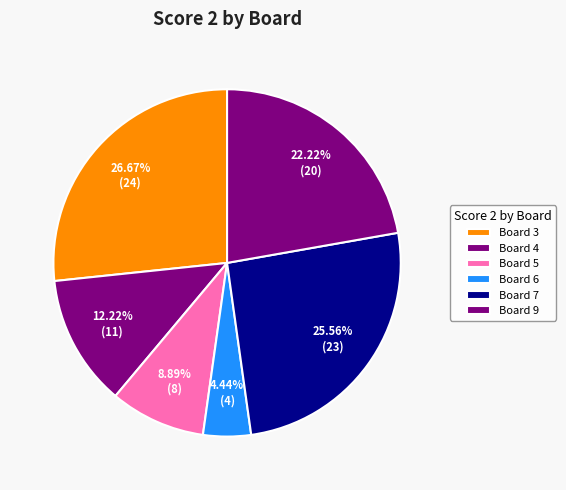

The Board 4 slice represents 12% of the pie. True or false?

True